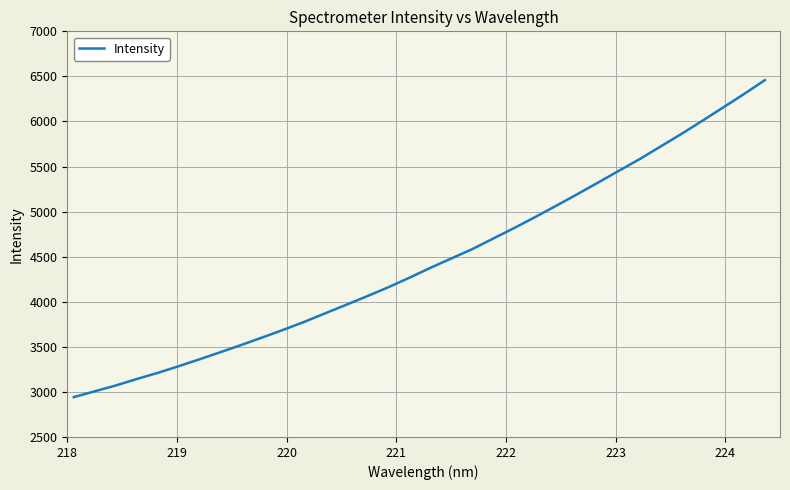

What is the smallest value displayed?

2942.1